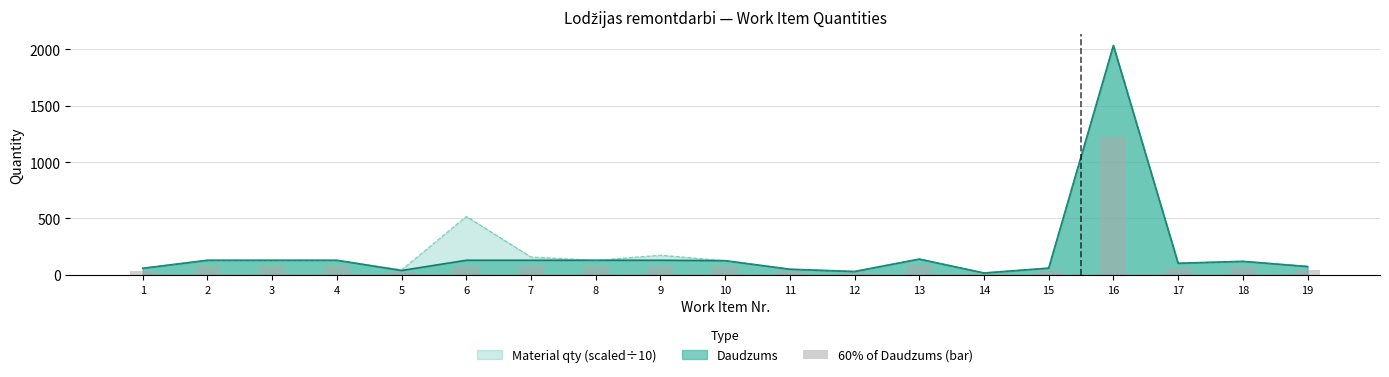

Which has a higher value, 4 or 11?

4